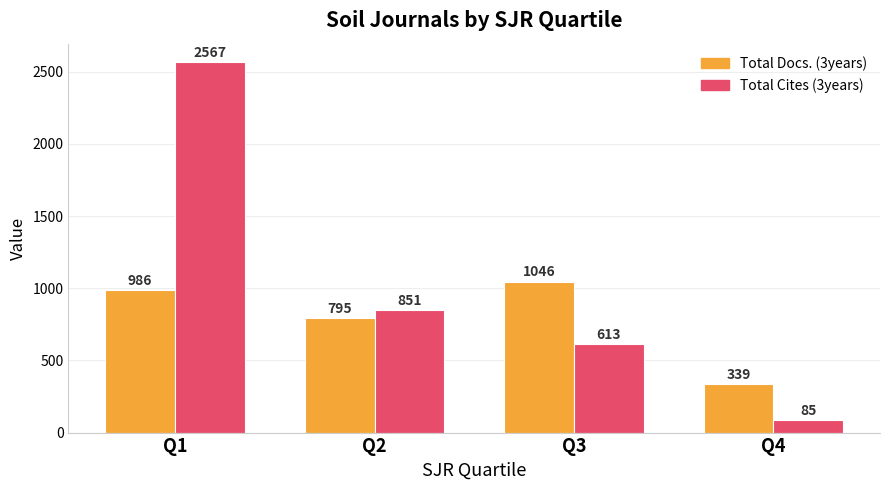

List the labels in order of Total Cites (3years) value, smallest first.

Q4, Q3, Q2, Q1